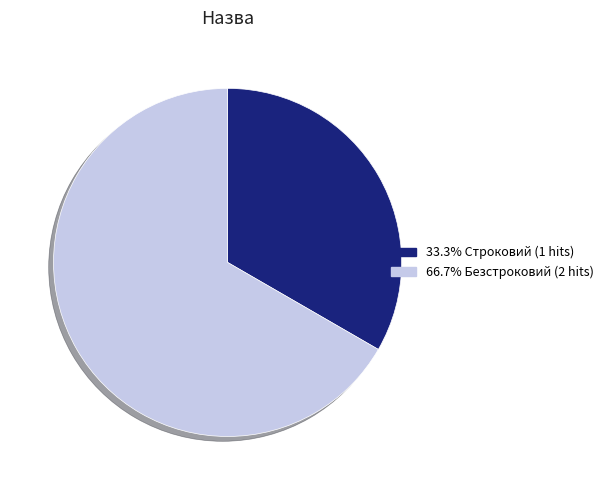

Is there any slice that represents more than half of the pie?

Yes